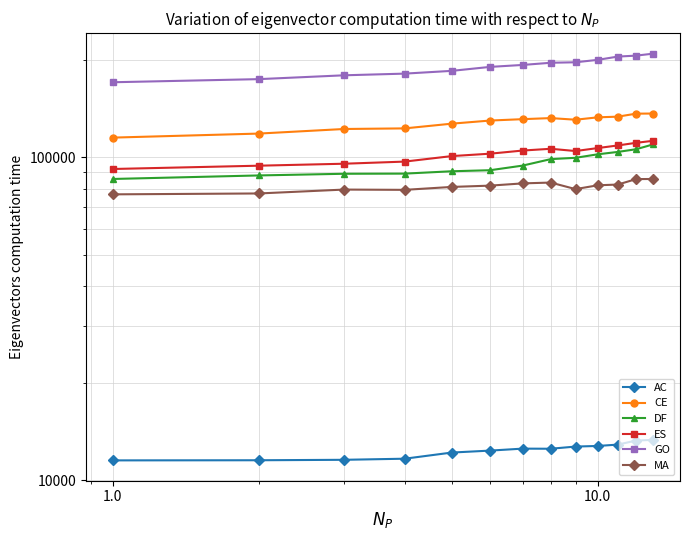

How many values in the DF series are below 94284?

6